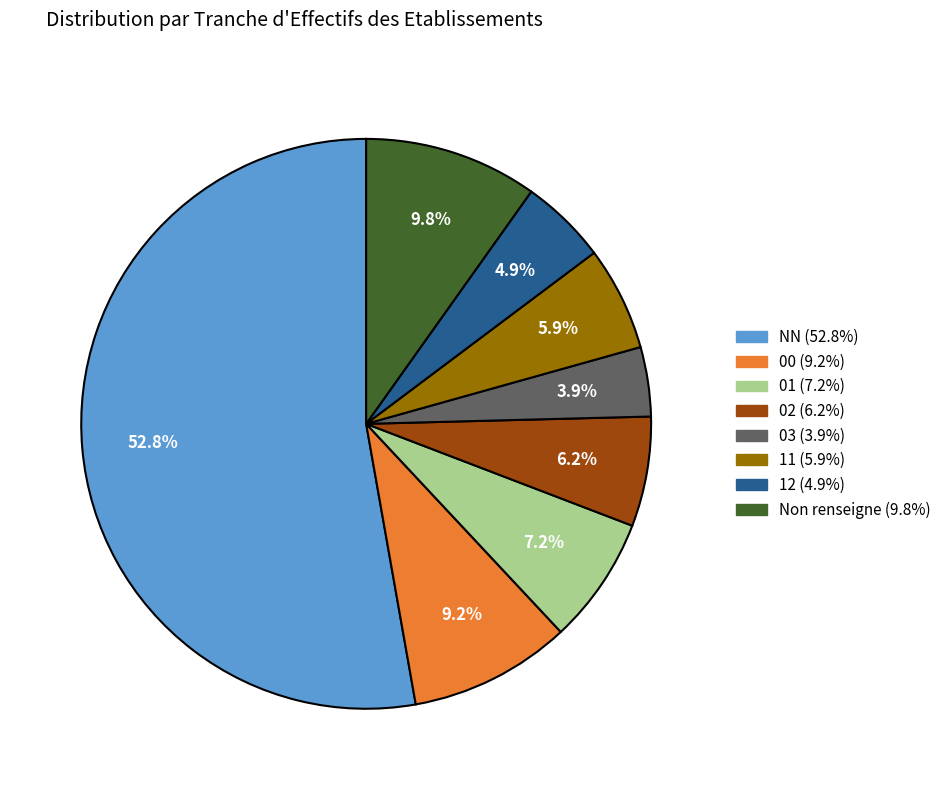

Is there a majority slice in this chart?

Yes